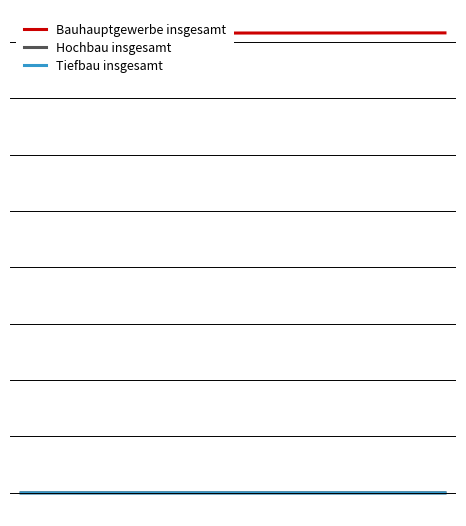

Which series changed the most between 0 and 12?

Bauhauptgewerbe insgesamt